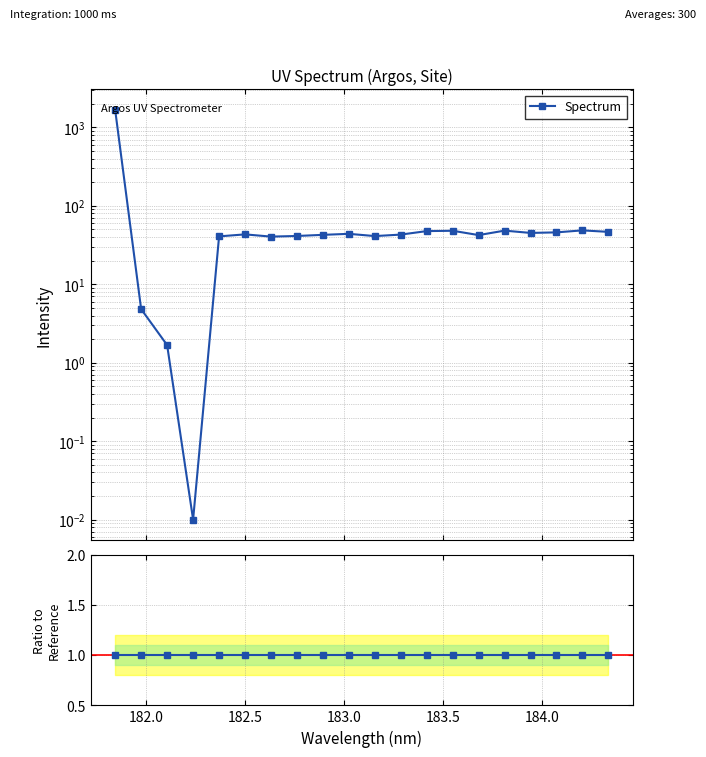

True or false: Spectrum and Ratio to Reference cross at least once.

True